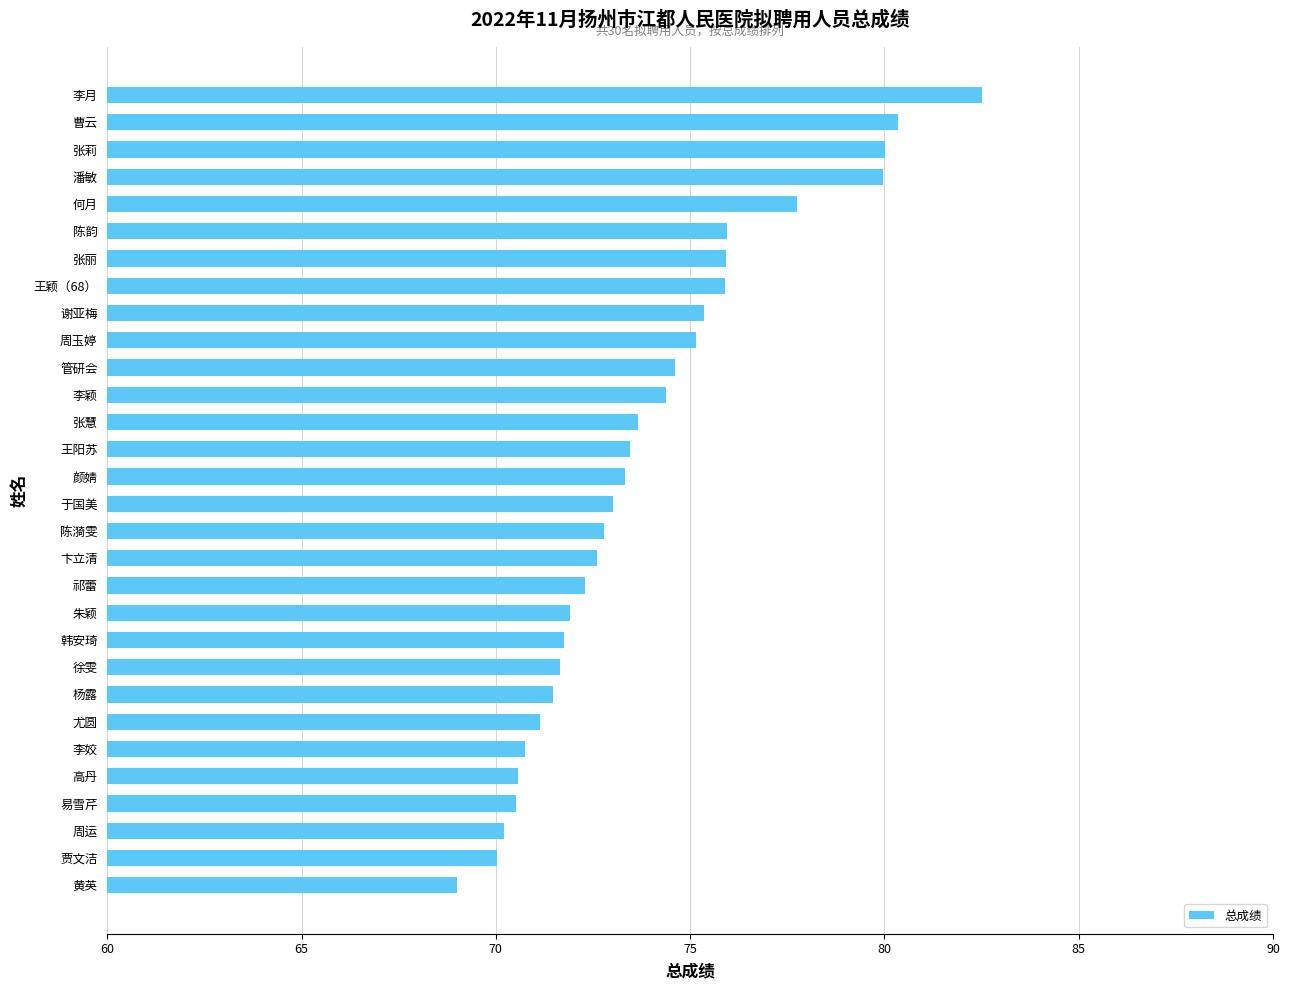

Which has a higher value, 王阳苏 or 潘敏?

潘敏